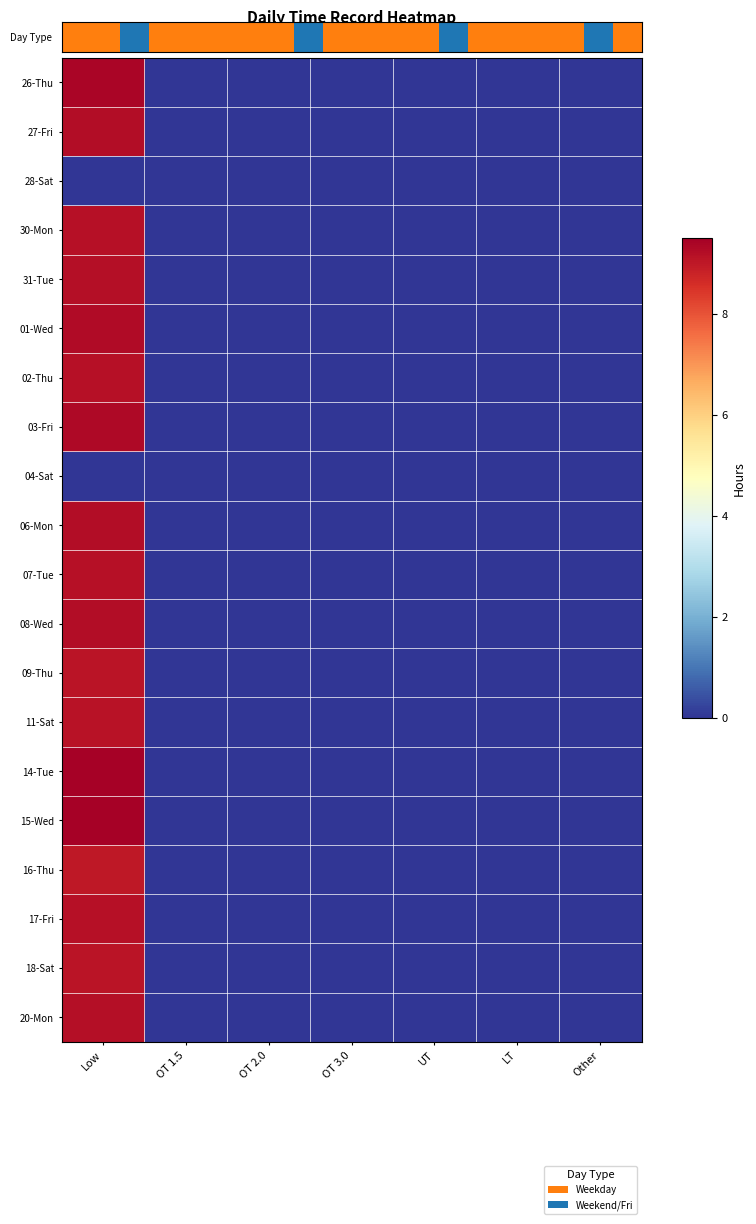

Where is 01-Wed nearest to the value 4?

OT 1.5